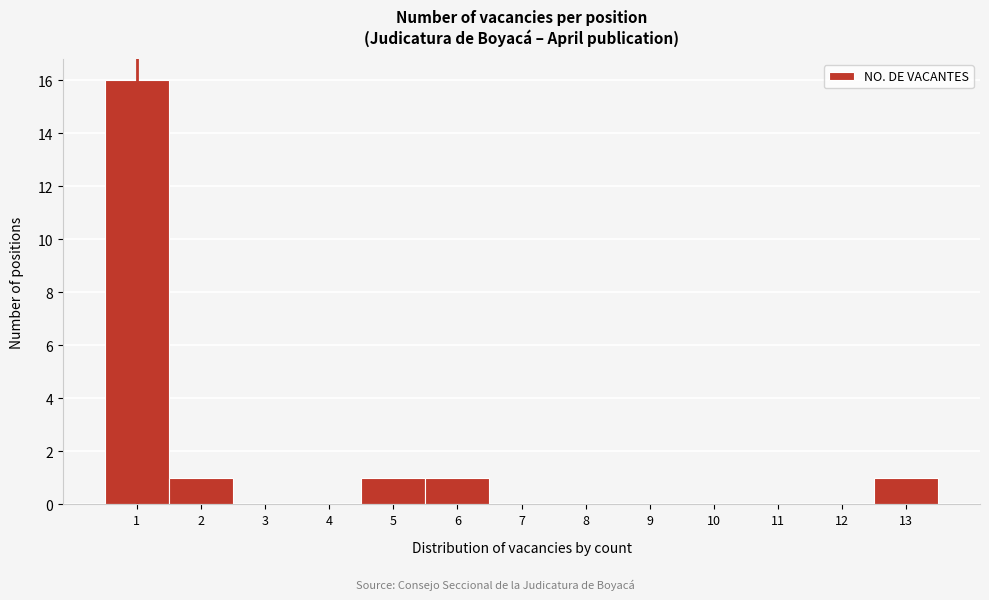

Over which range of the x-axis is the bar tallest?

0.5 to 1.5